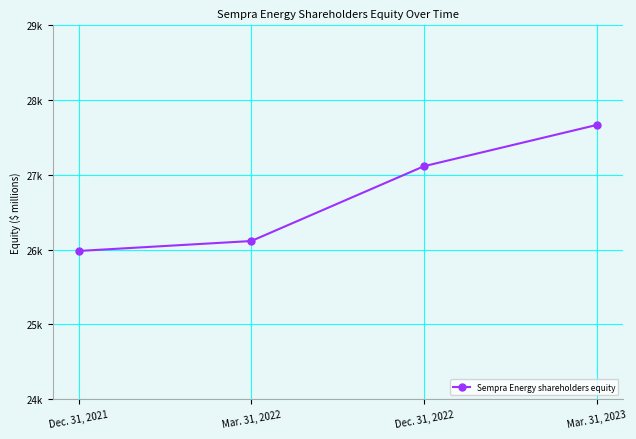

True or false: the data has more than 2 interior local peaks.

False